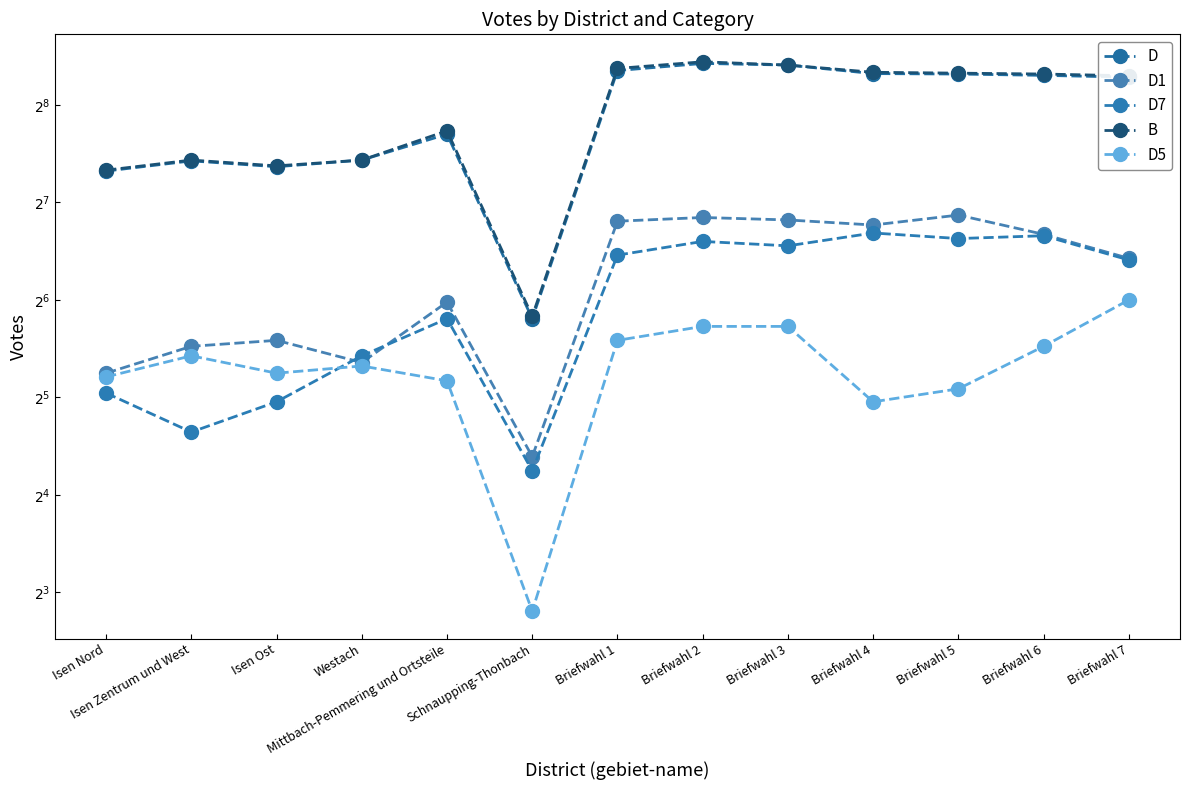

Is it true that D1 equals 74 at Isen Zentrum und West?

False